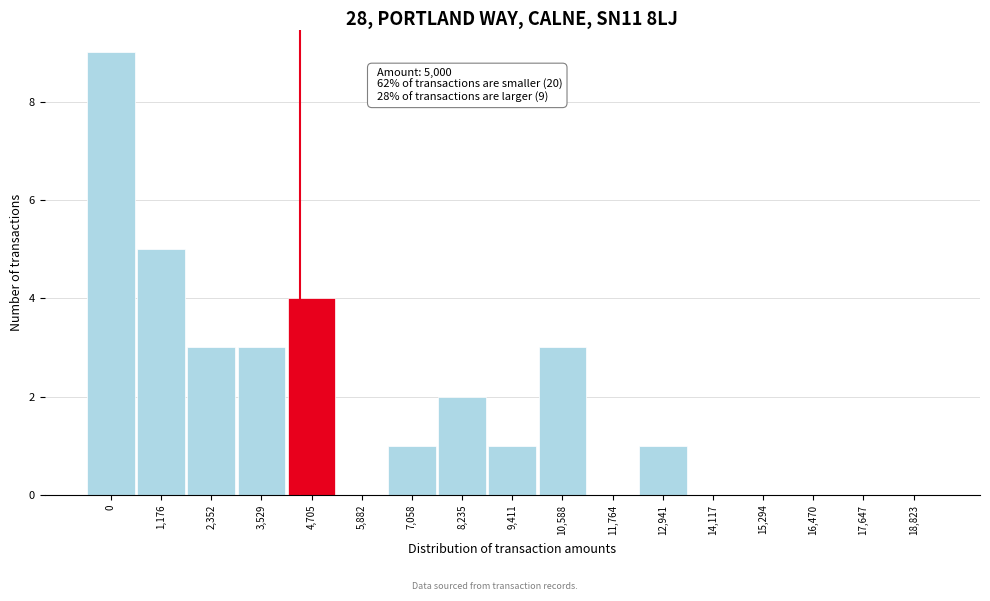

Reading right to left, list all the values displayed in this chart.

18,823=0	17,647=0	16,470=0	15,294=0	14,117=0	12,941=1	11,764=0	10,588=3	9,411=1	8,235=2	7,058=1	5,882=0	4,705=4	3,529=3	2,352=3	1,176=5	0=9